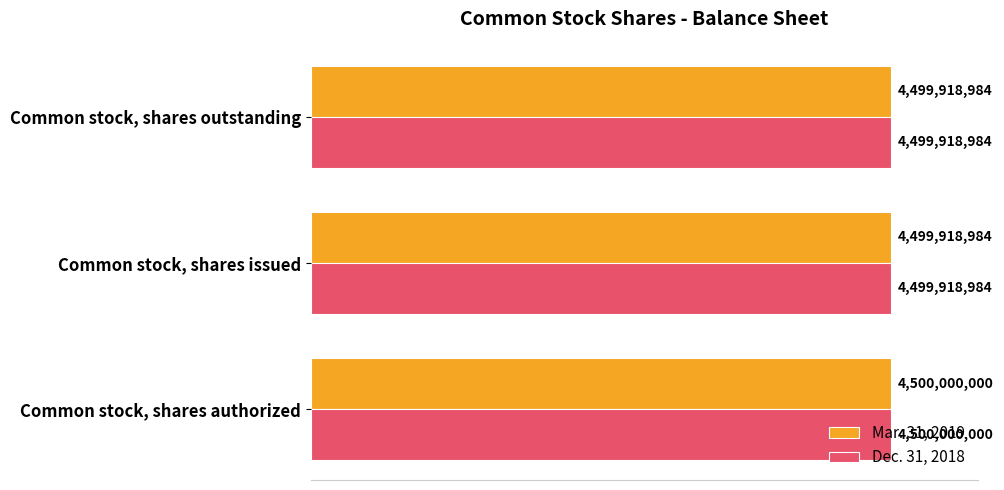

What are all the series names shown in the legend?

Mar. 31, 2019, Dec. 31, 2018